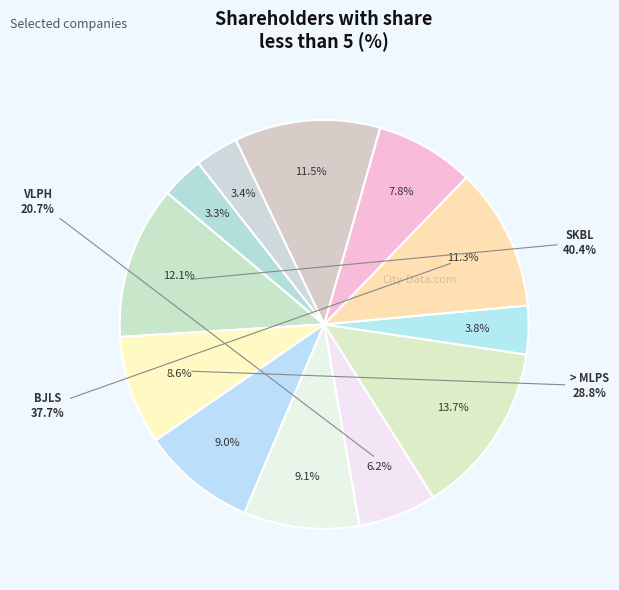

To the nearest percent, what is the combined percentage of VLPH and GACK?

10%